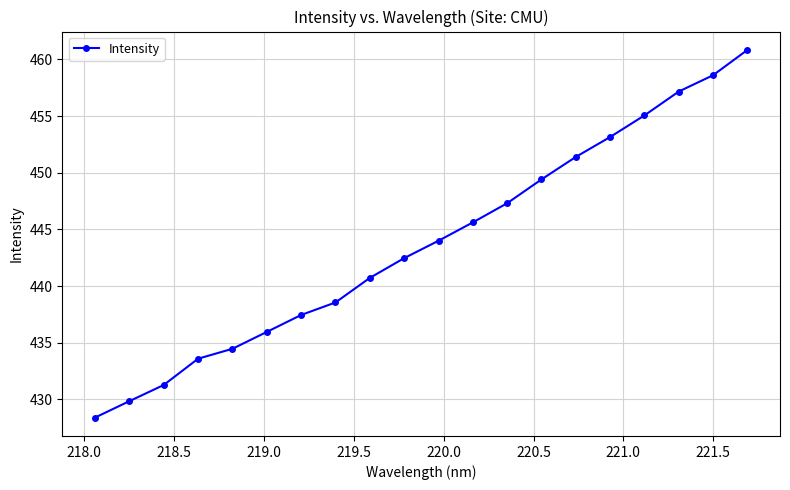

What is the minimum value shown in the chart?

428.4